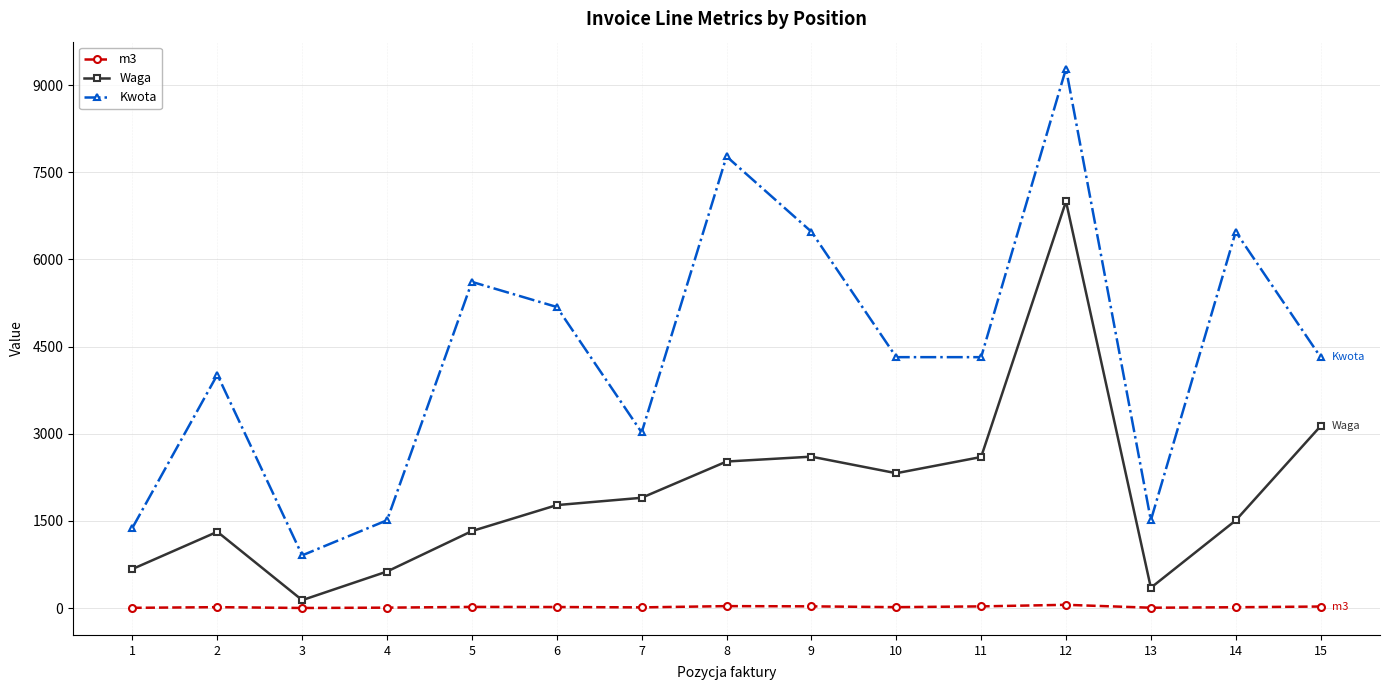

Which series has the largest total across all categories?

Kwota